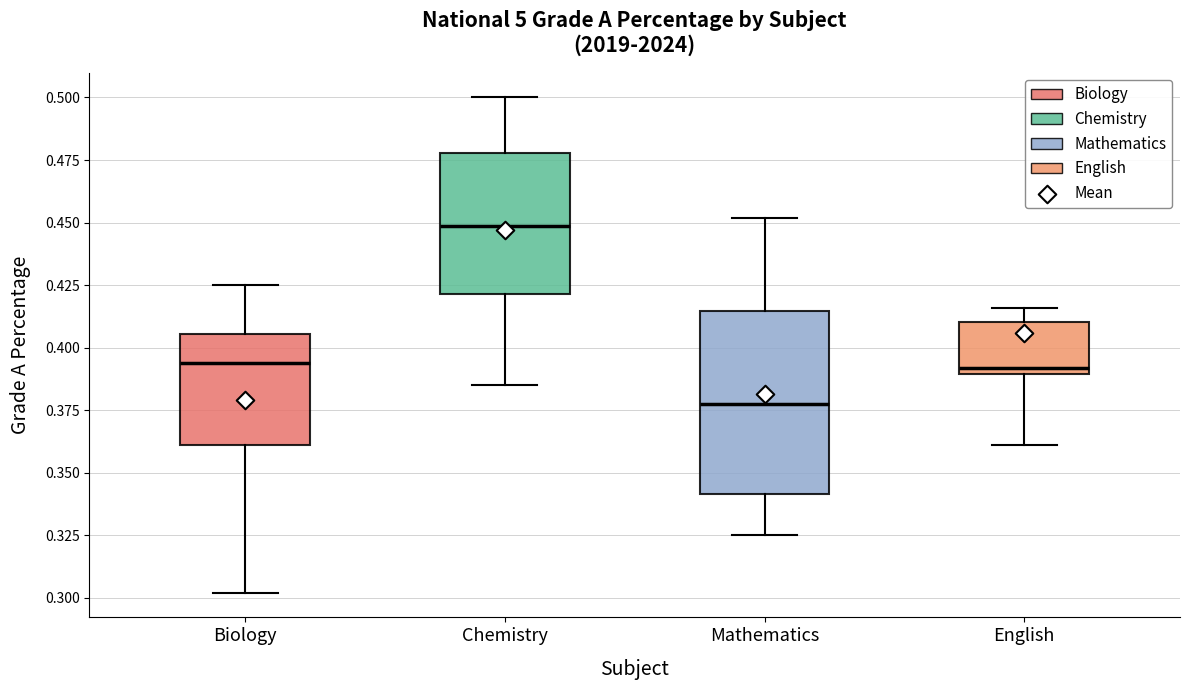

Where is the lower edge of the box for Chemistry on the y-axis? The values are not printed on the chart, so give them approximately, as read against the axis.

0.420